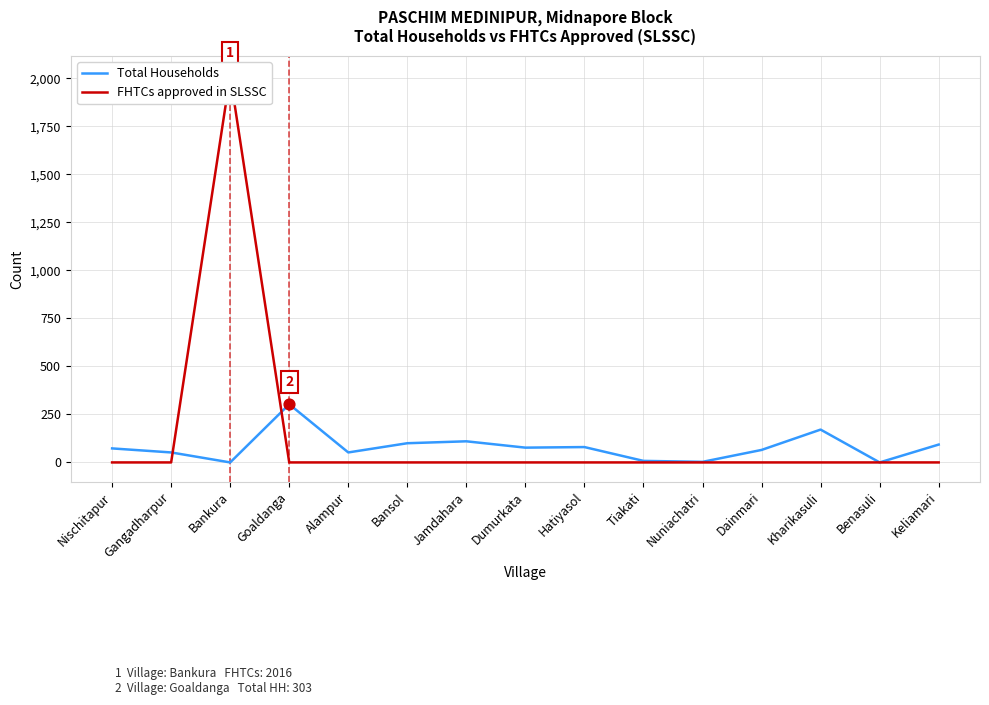

Is the value of FHTCs approved in SLSSC at Hatiyasol greater than the value of Total Households at Hatiyasol?

No